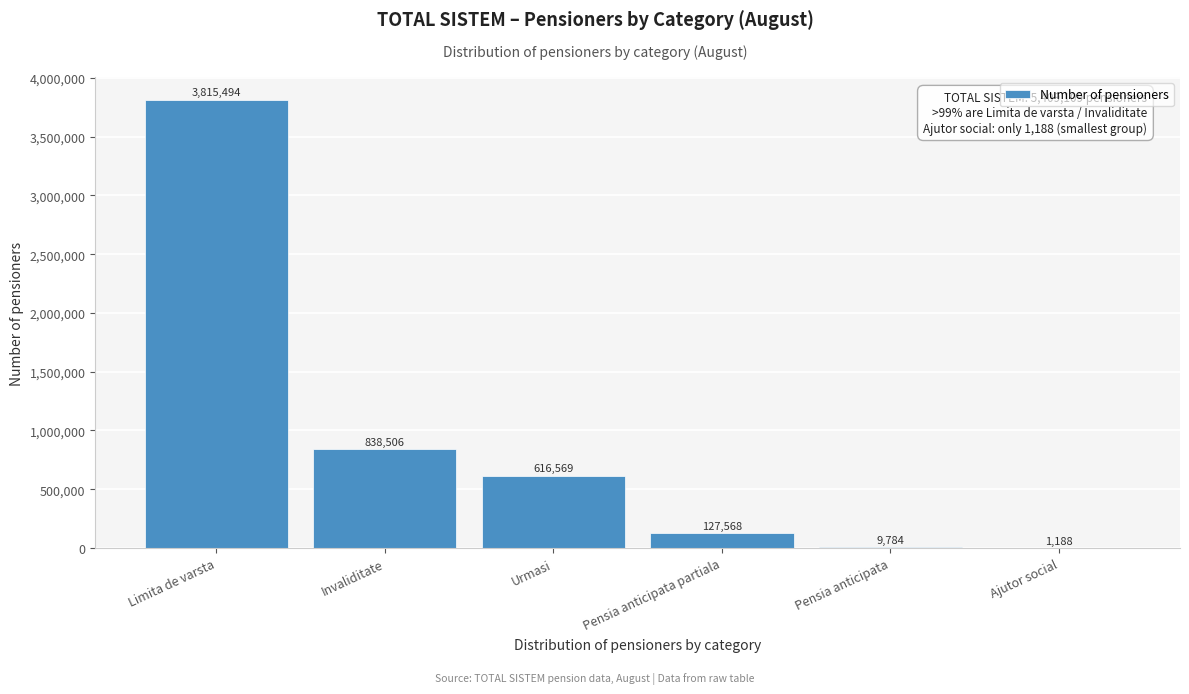

Reading left to right, what are all the values shown in this chart?

Limita de varsta=3815494	Invaliditate=838506	Urmasi=616569	Pensia anticipata partiala=127568	Pensia anticipata=9784	Ajutor social=1188